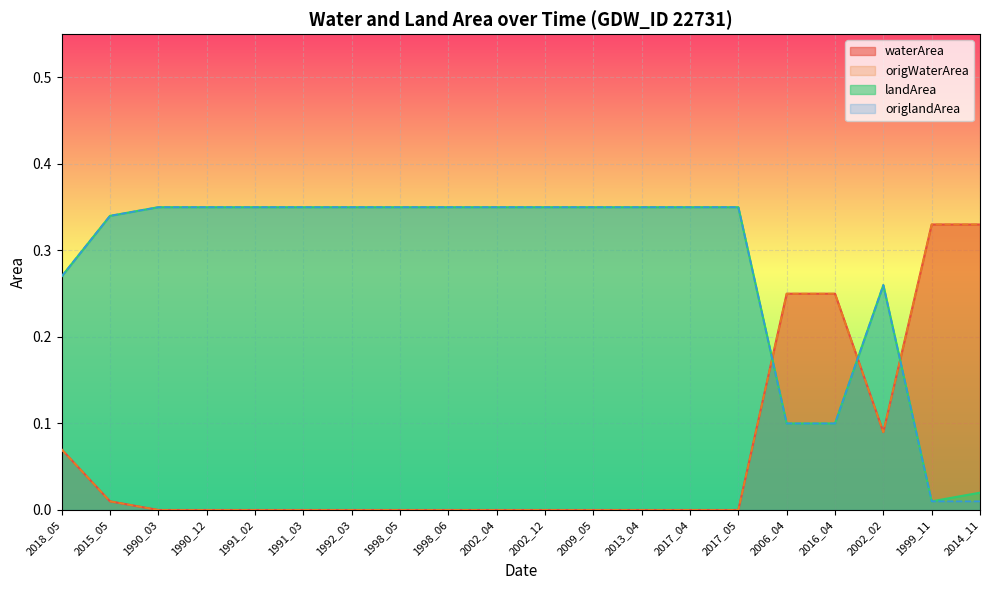

Count the number of data series in this chart.

4